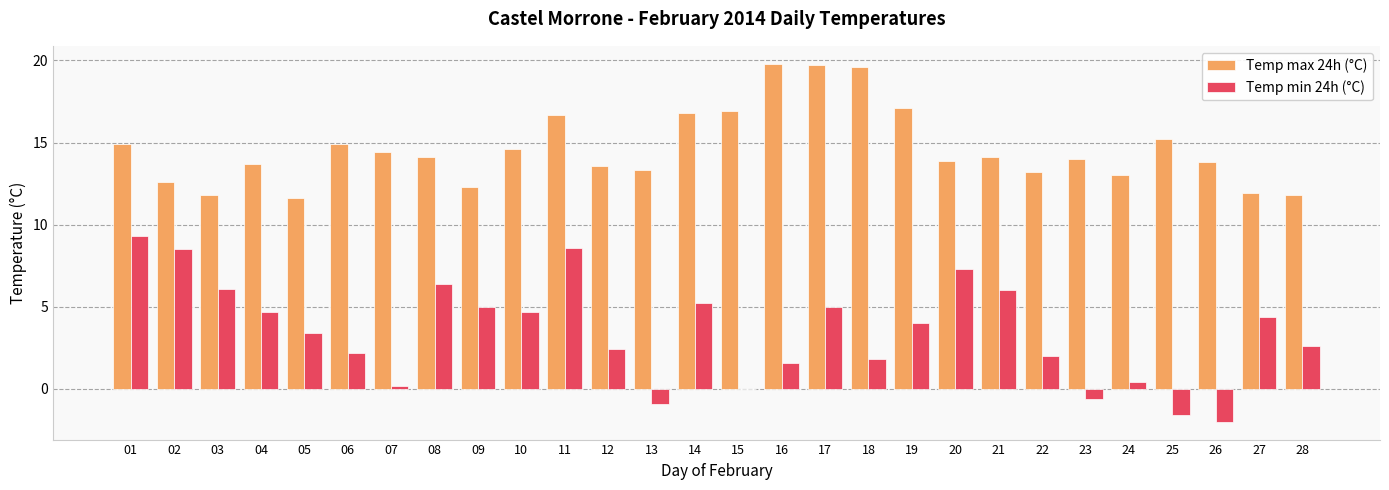

What is the total value across all series at 20?

21.2